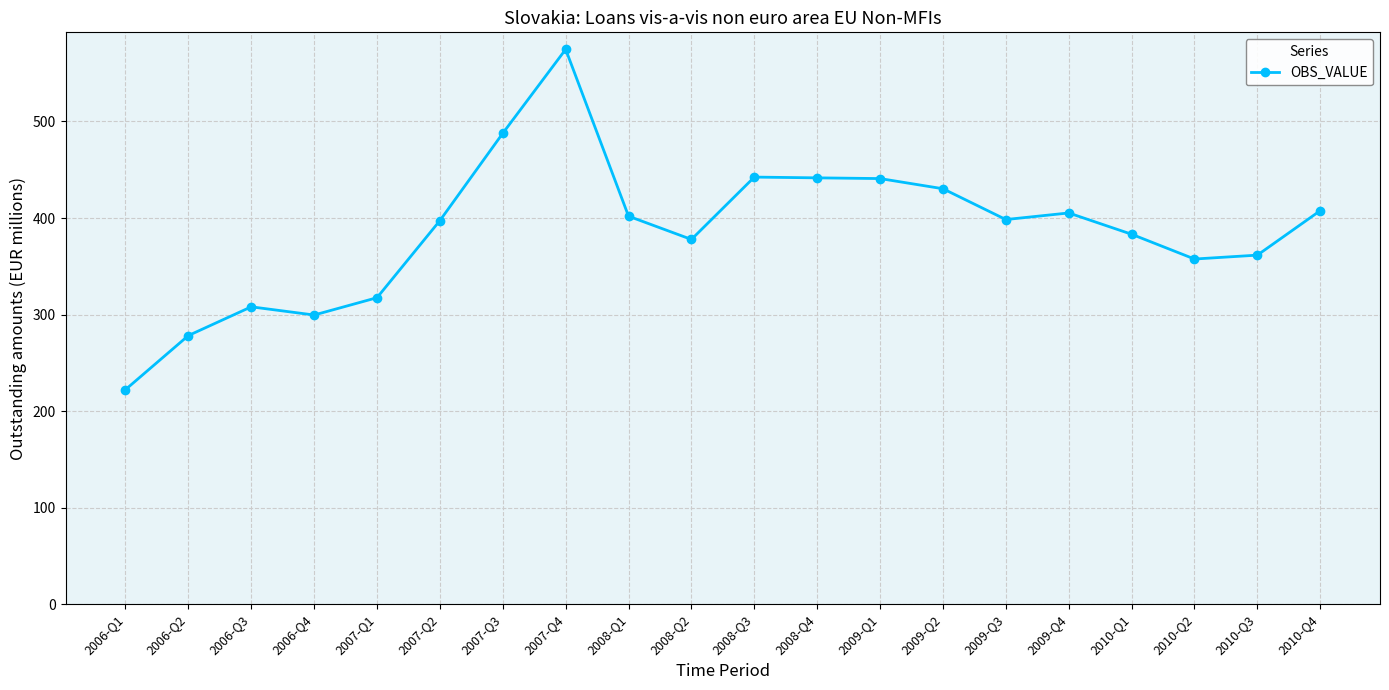

How many lines are shown in the chart?

1